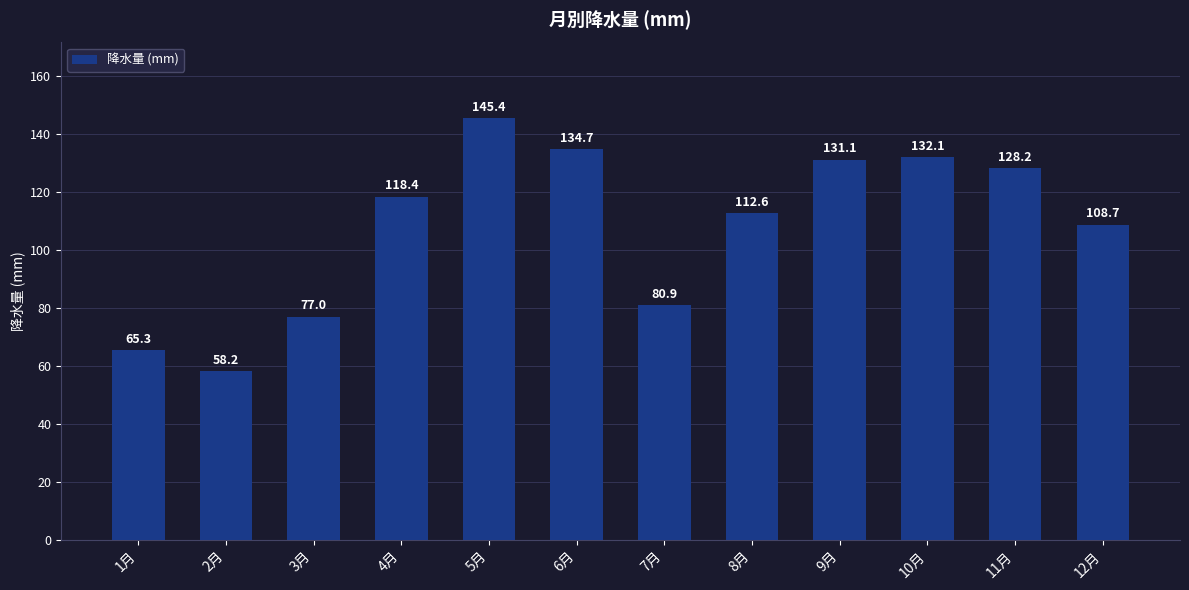

Which label corresponds to the largest value in the chart?

5月